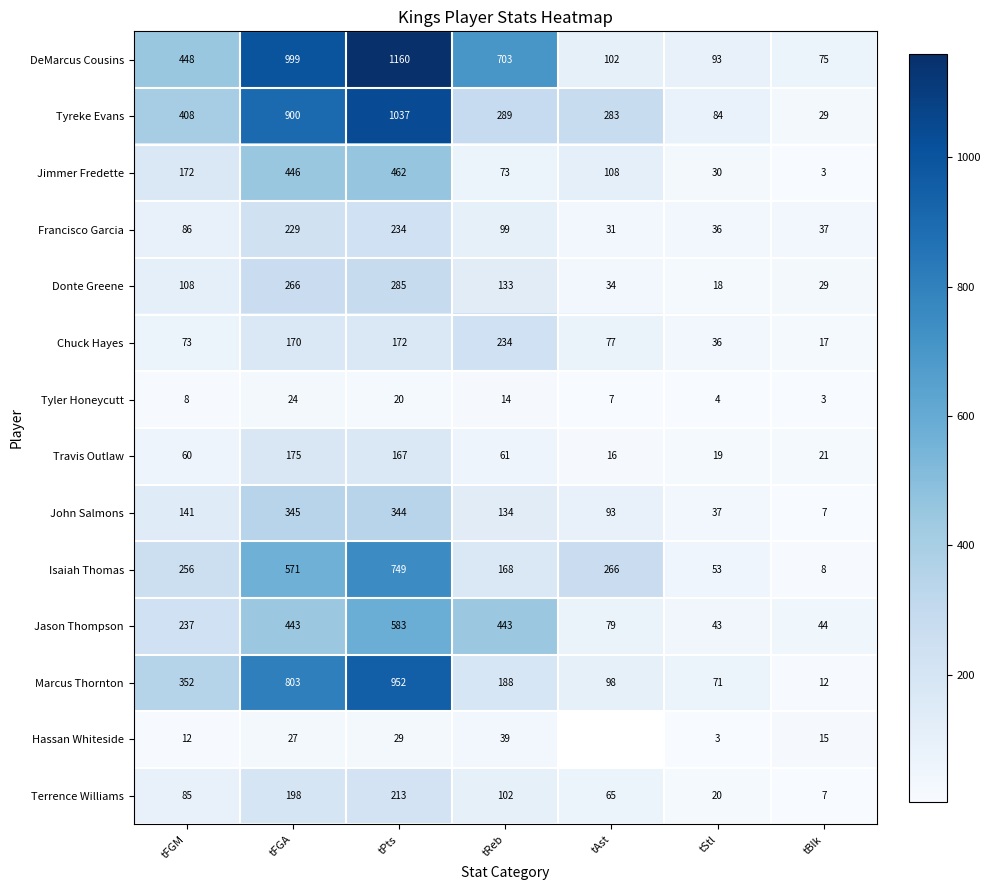

What is the sum of the Jimmer Fredette values at tFGA and tFGM?

618